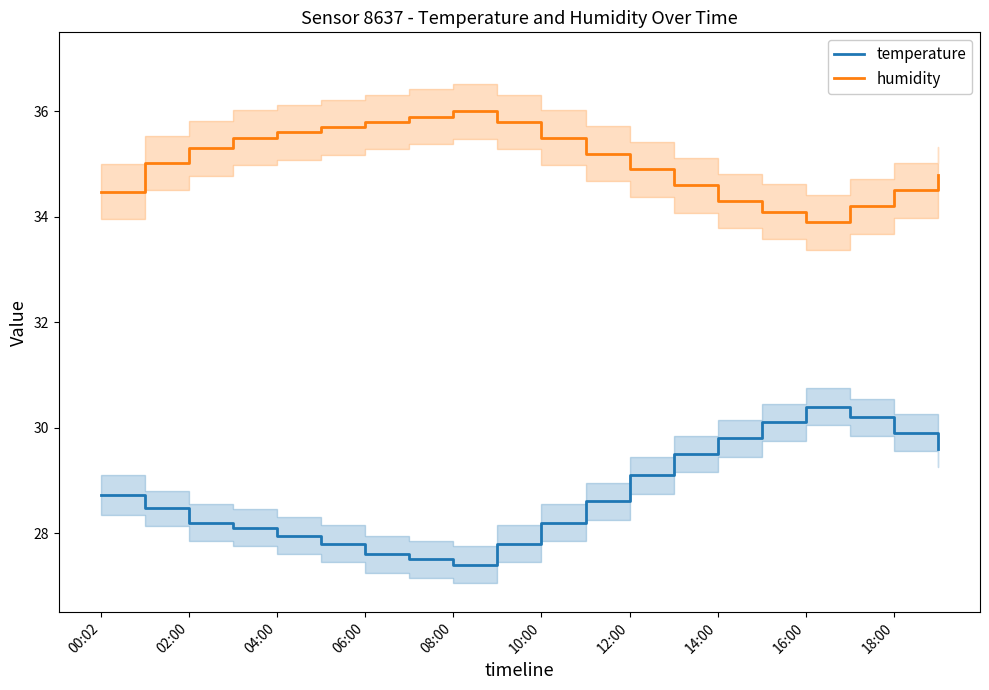

True or false: temperature has more than 0 points higher than both neighbors.

True